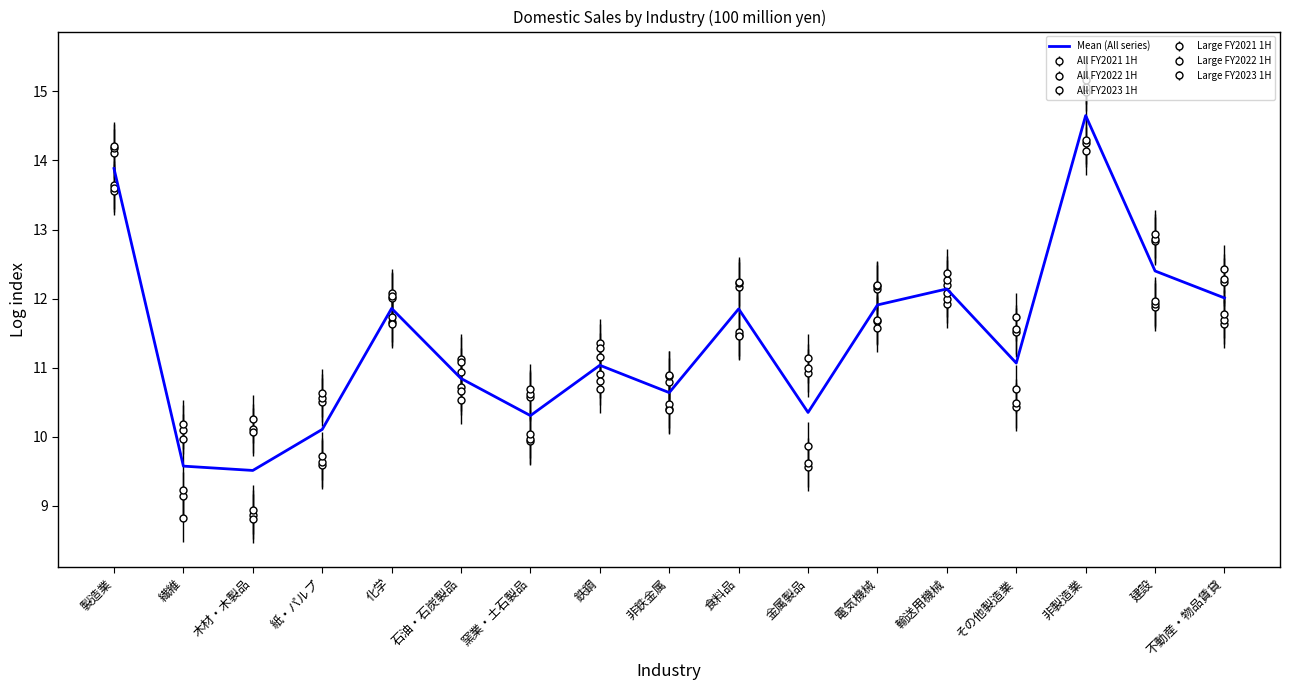

What is the label of the 17th point from the left?

不動産・物品賃貸